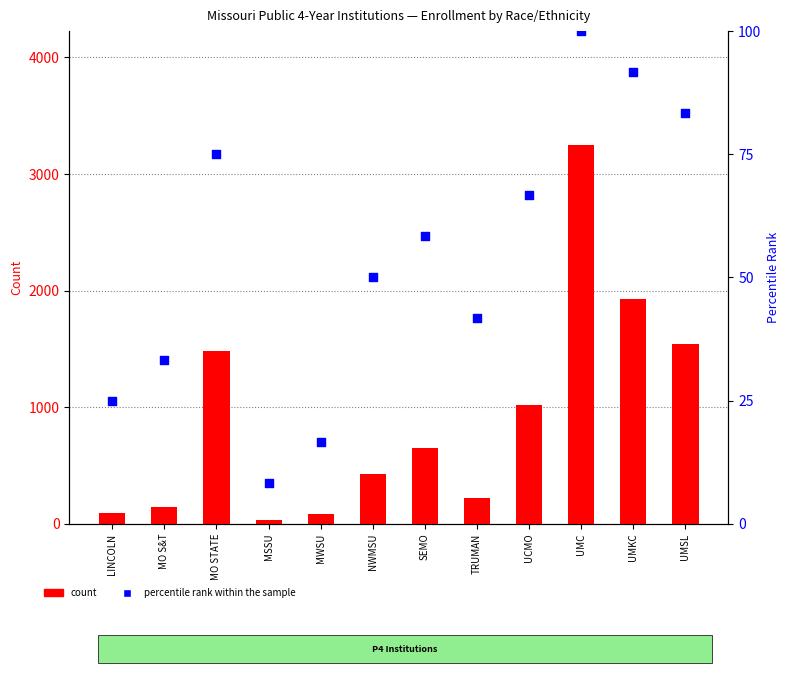

What is the total value across all series at UMSL?

1626.3